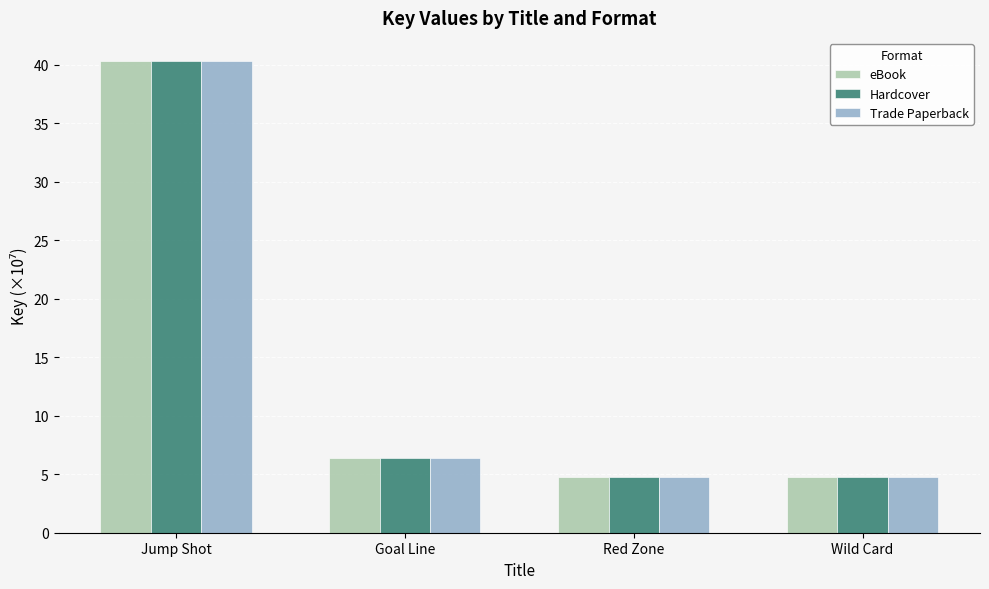

What is the average value of the Trade Paperback series?

14.0